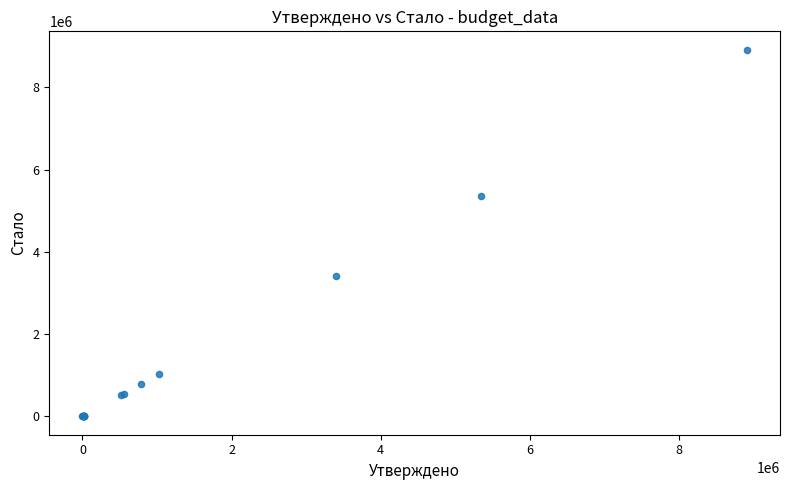

What Y value in the scatter plot is closest to 4457972?

5351582.8